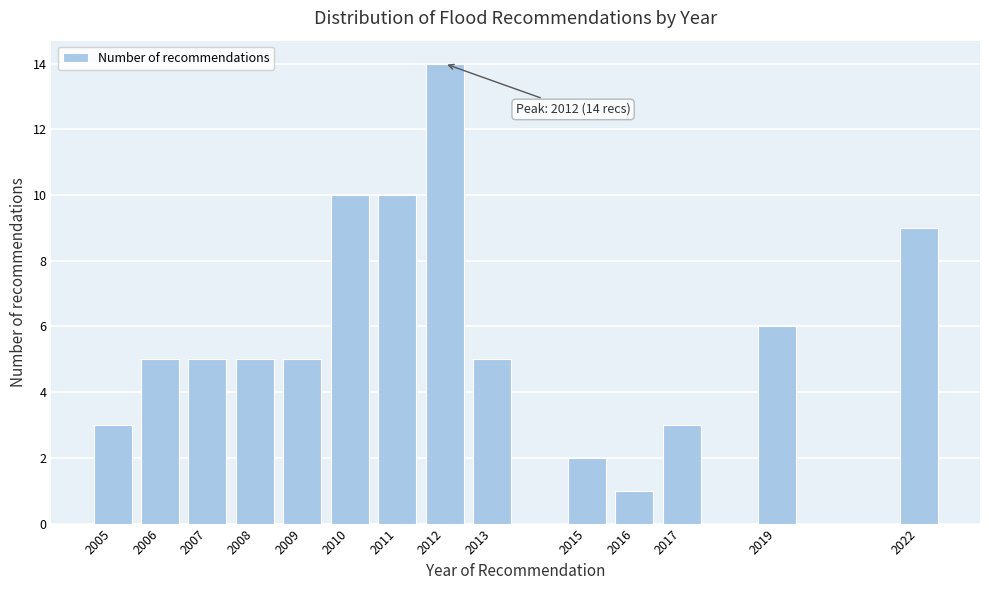

Reading right to left, what are all the values shown in this chart?

2022=9	2019=6	2017=3	2016=1	2015=2	2013=5	2012=14	2011=10	2010=10	2009=5	2008=5	2007=5	2006=5	2005=3